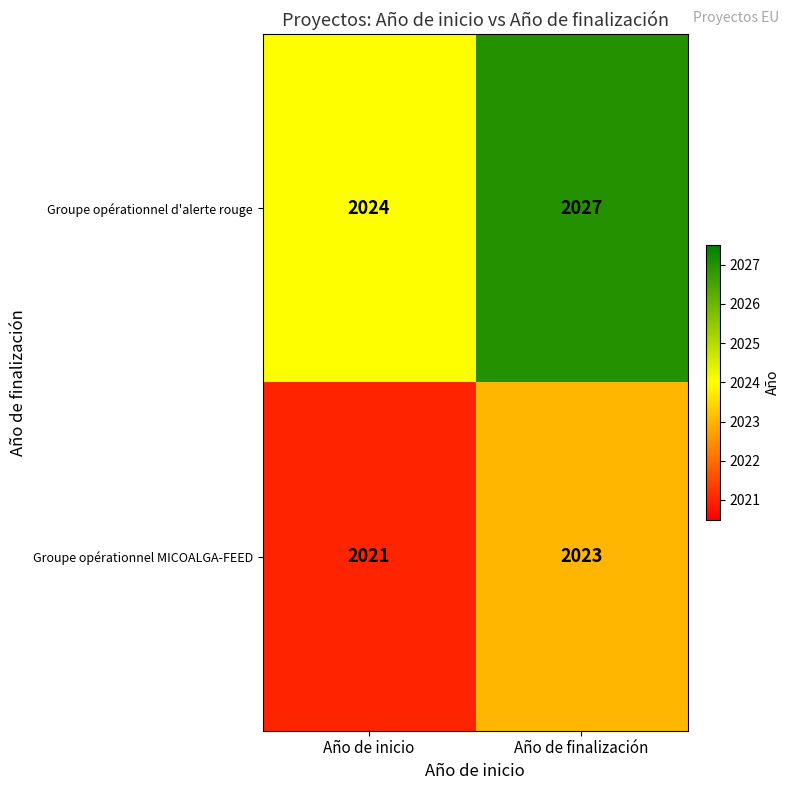

Which label corresponds to the largest value in the chart?

Año de finalización